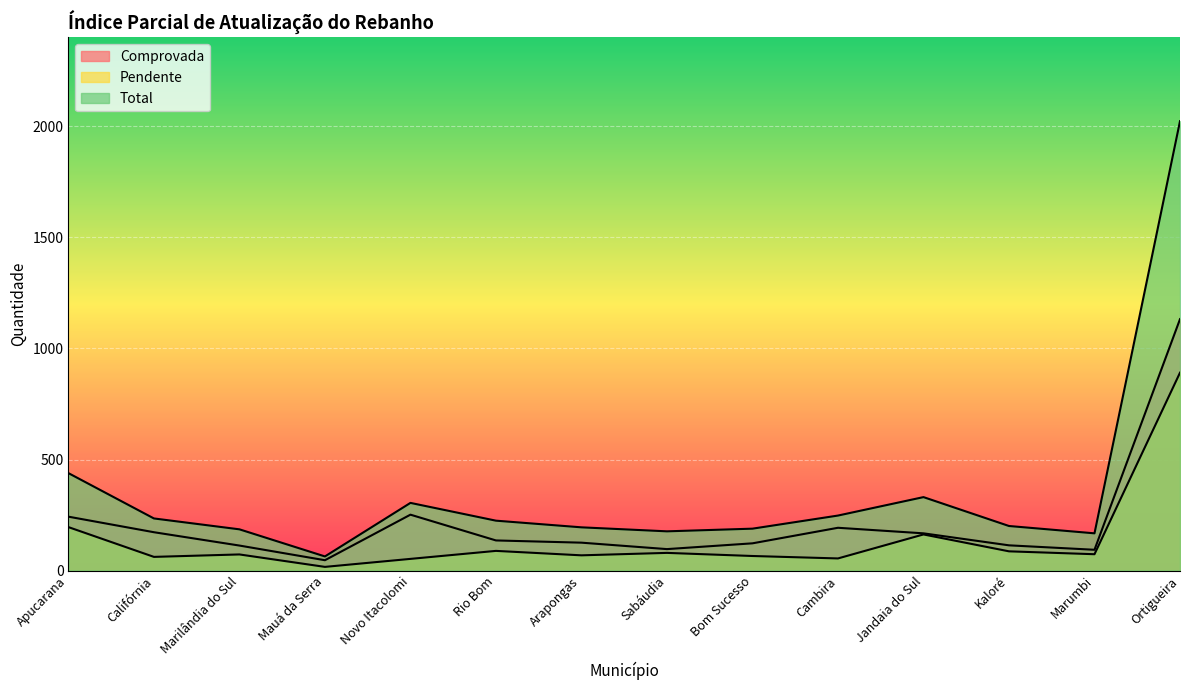

At which category is the sum across all series the highest?

Ortigueira